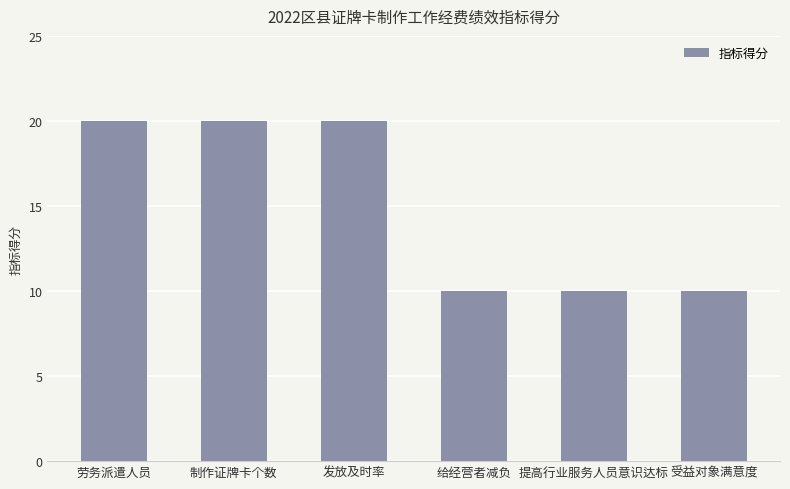

What is the change in value from 发放及时率 to 给经营者减负?

-10